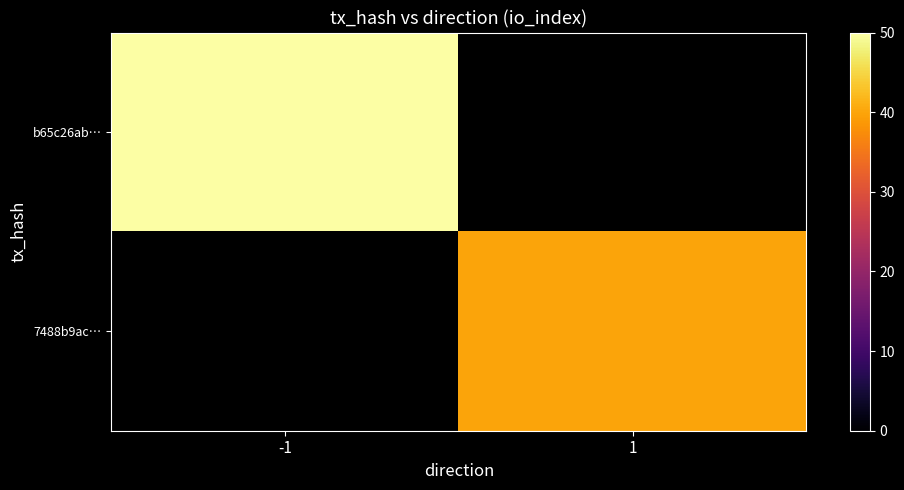

Which series has the largest range (max minus min)?

b65c26ab…